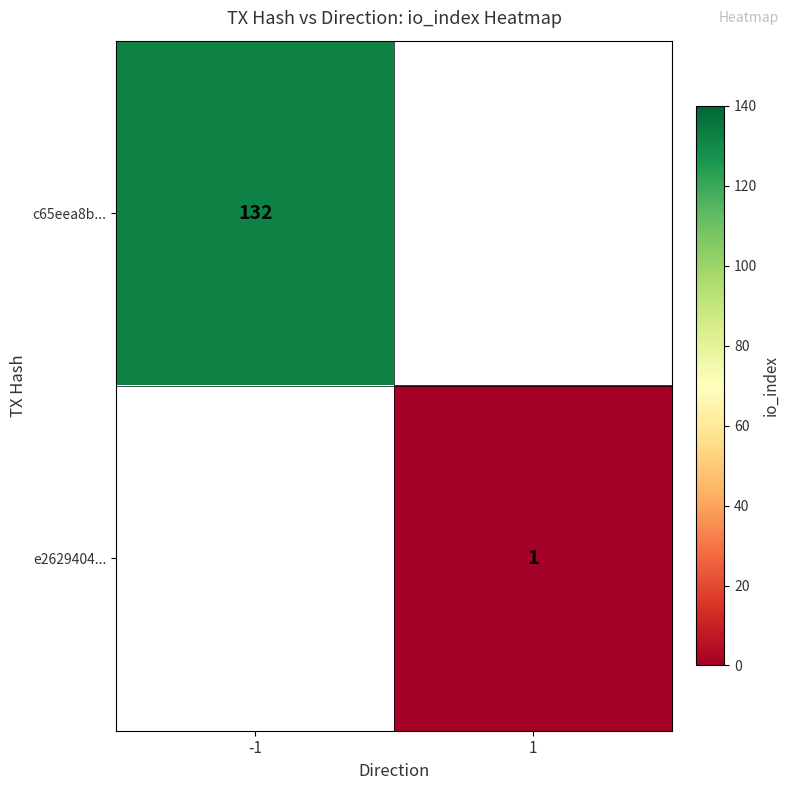

Is it true that c65eea8b... equals 132 at -1?

True